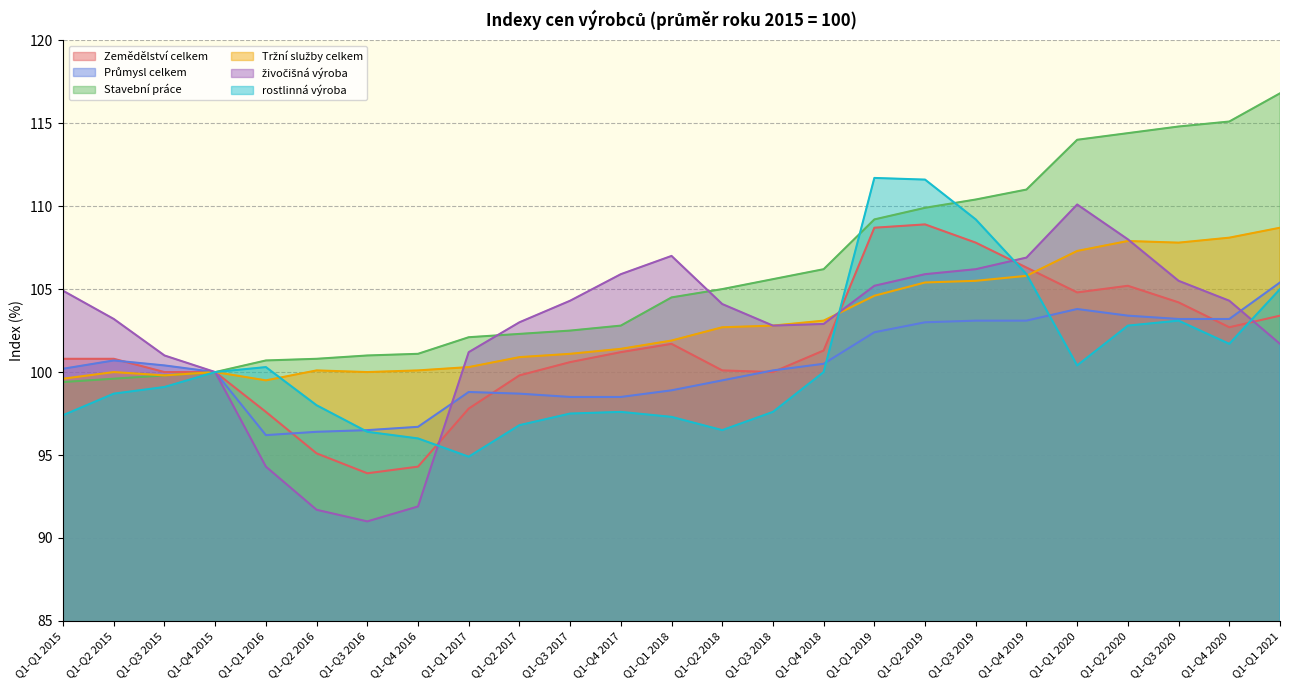

Does the chart display data point markers on the line(s)?

No